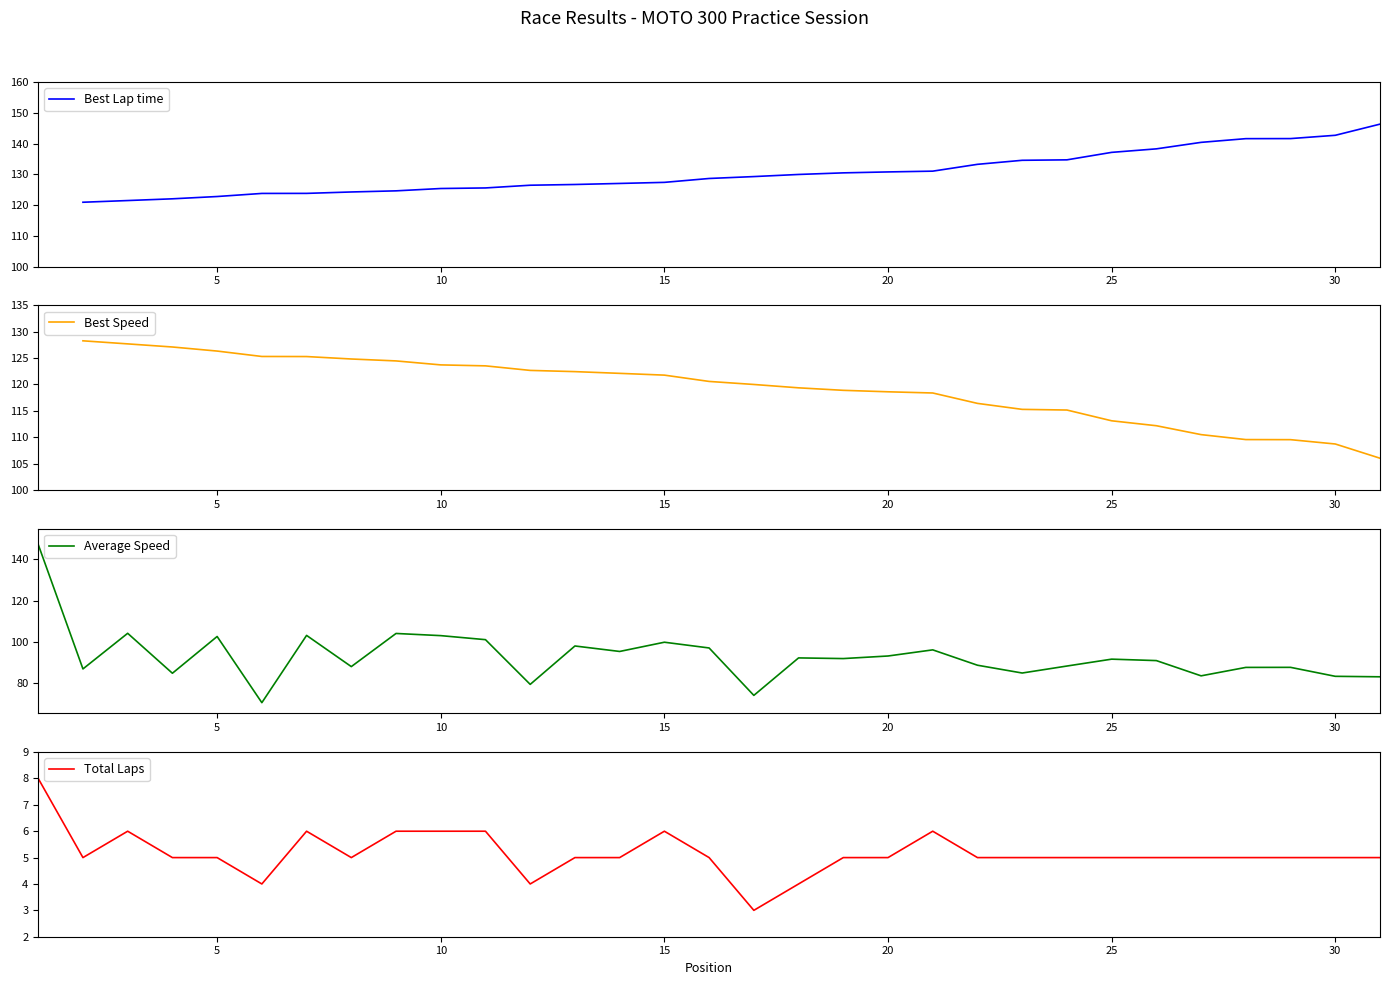

What is the lowest value of the Average Speed series?

70.2